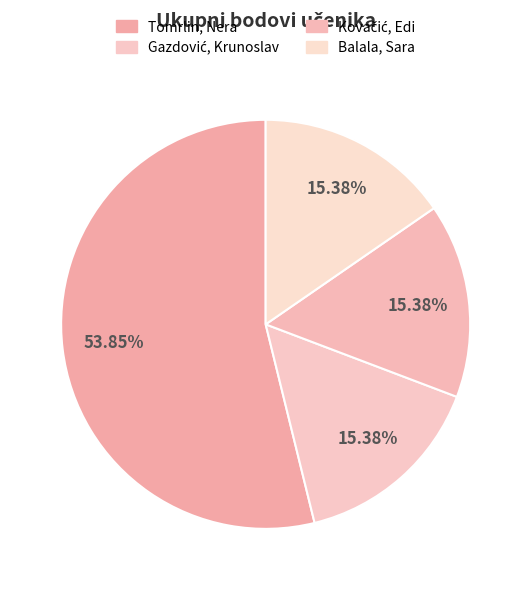

What percentage is the Gazdović, Krunoslav slice, to the nearest percent?

15%